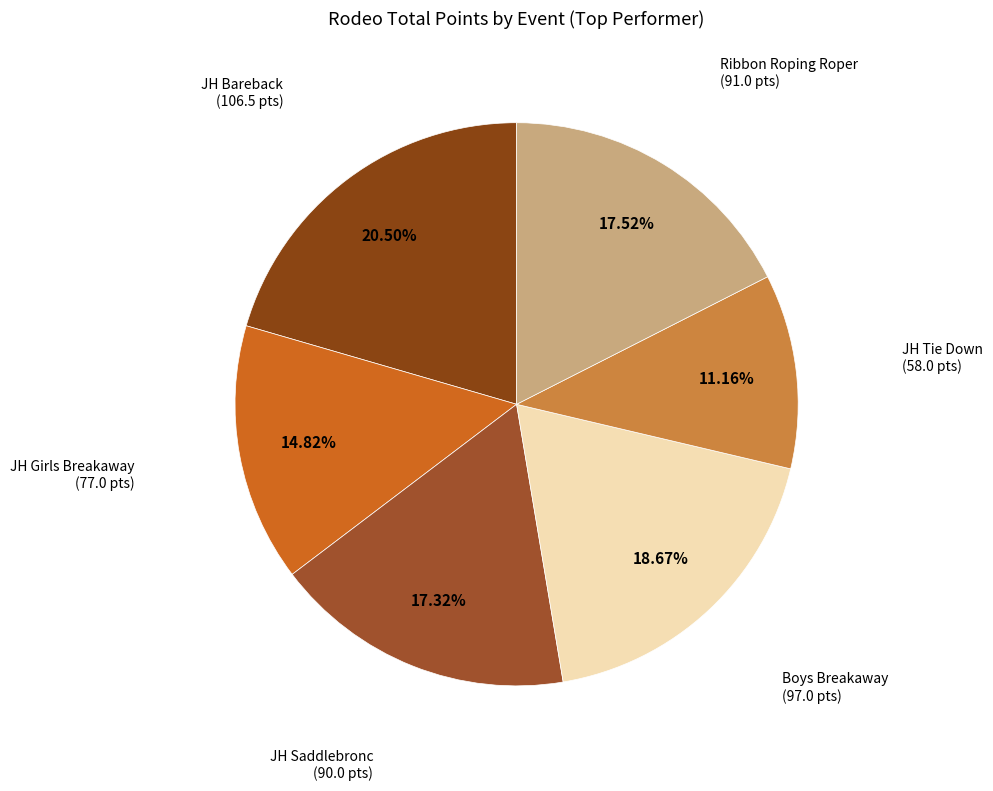

How many segments does this pie chart have?

6